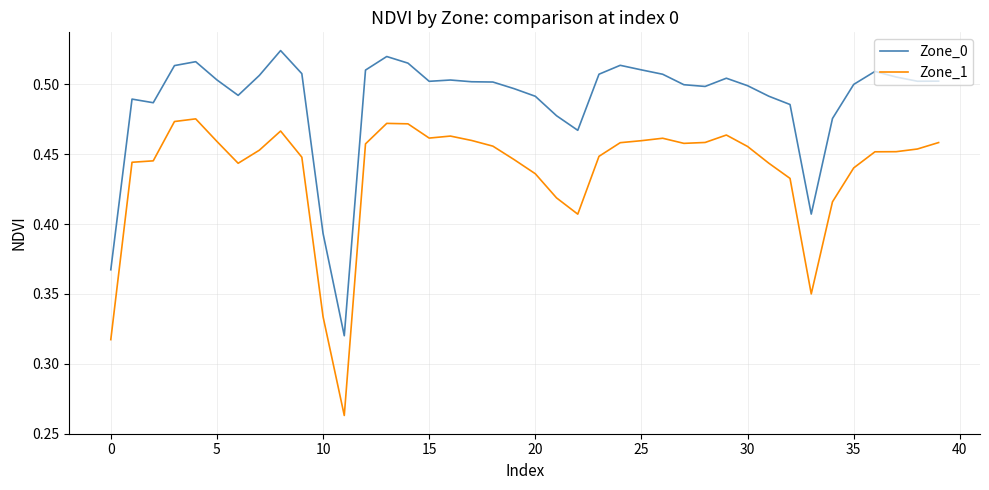

Which series has the largest total across all categories?

Zone_0